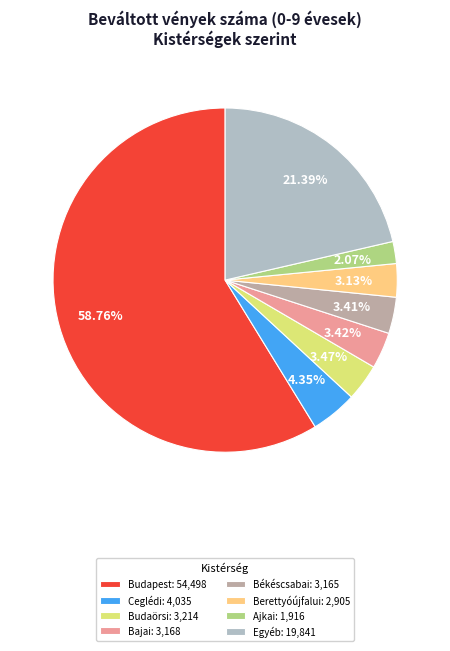

Do Berettyóújfalui: 2,905 and Ceglédi: 4,035 together represent more than half of the pie?

No